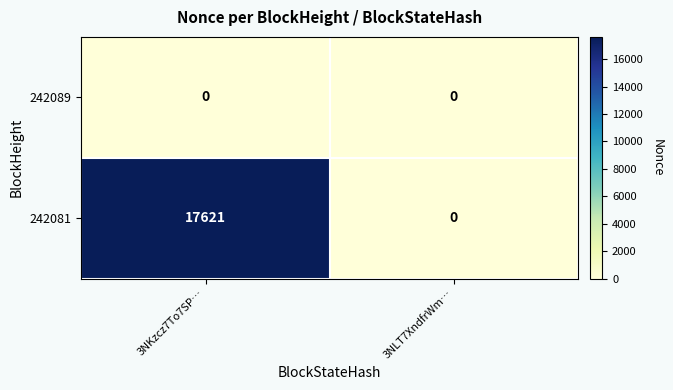

Between 3NKzcz7To7SP… and 3NLT7XndfrWm…, which series saw the biggest shift?

242081